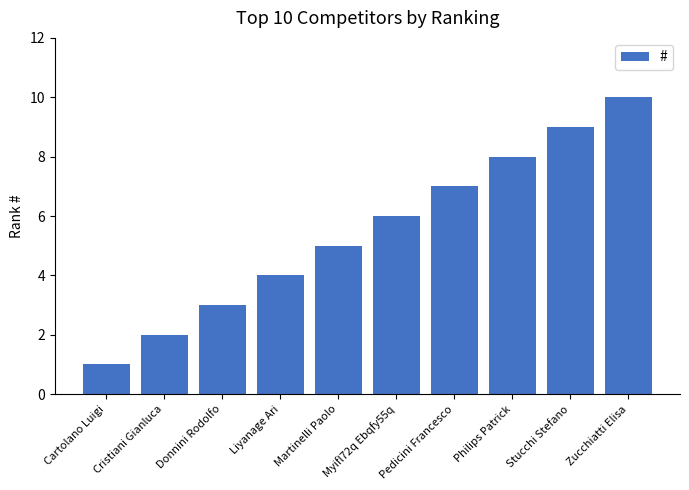

What is the difference between the second highest and minimum values?

8